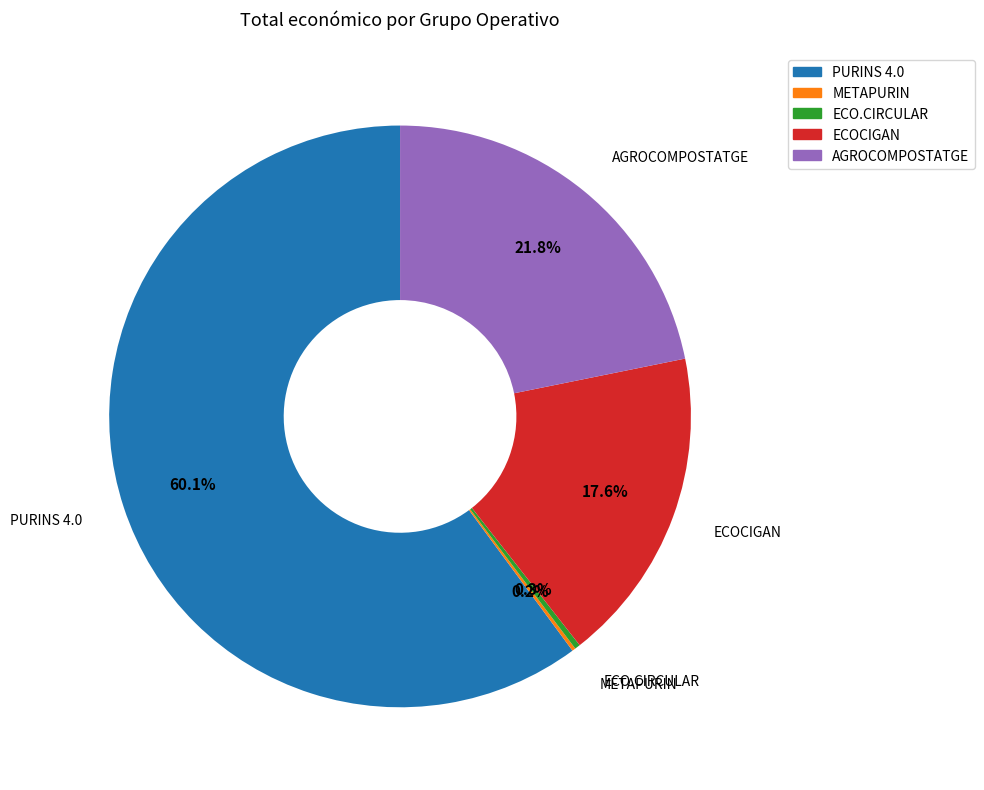

To the nearest percent, what is the difference between the AGROCOMPOSTATGE and ECO.CIRCULAR slice percentages?

22%